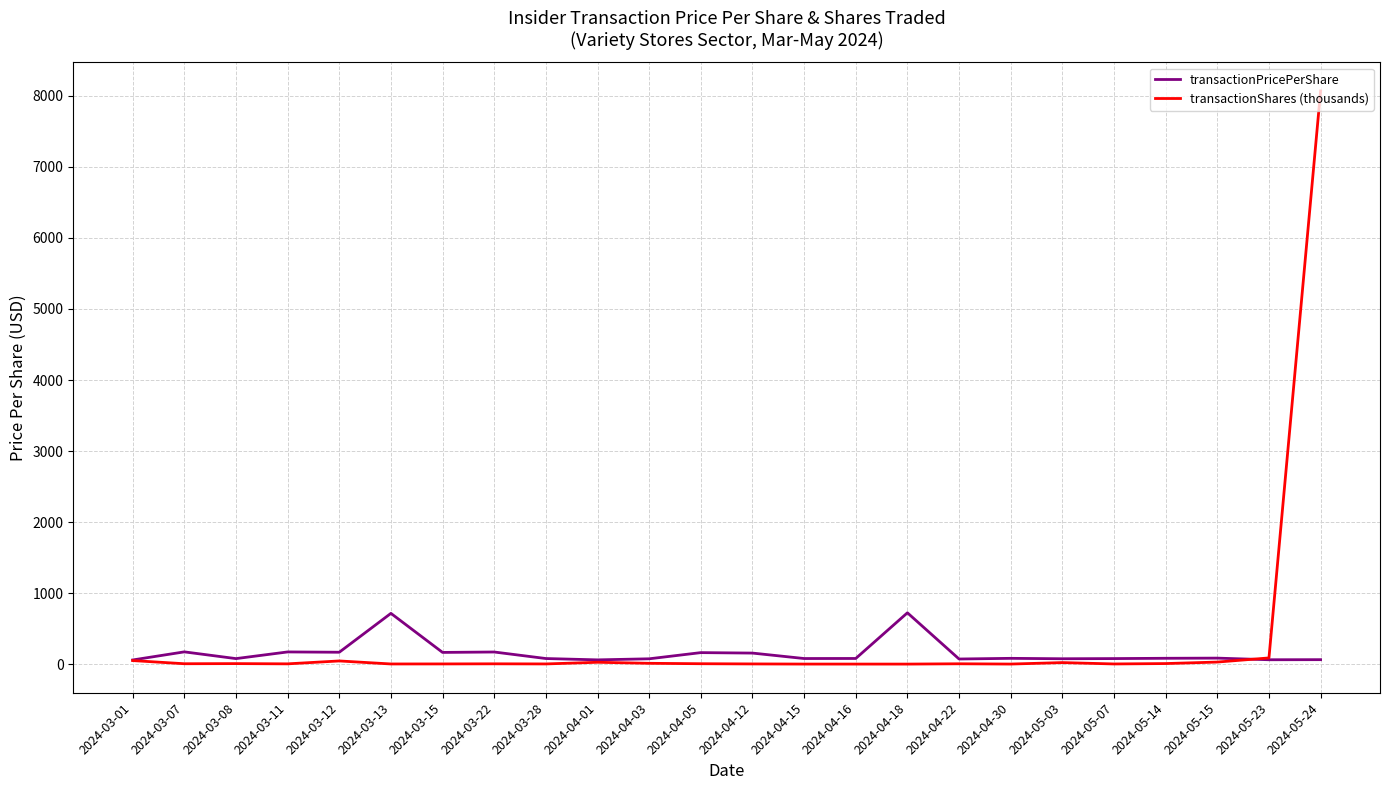

Which series has the widest spread of values?

transactionShares (thousands)